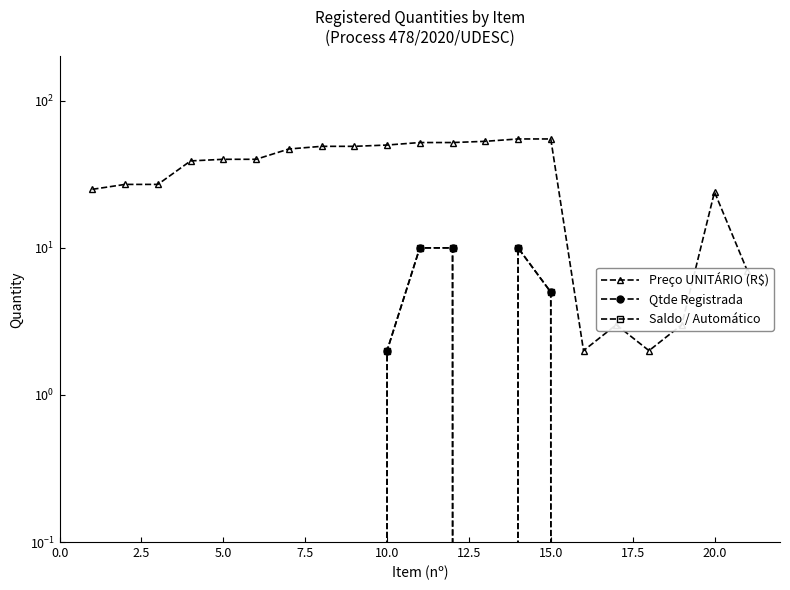

What position from the left is 2.5?

2